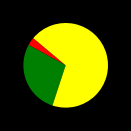

Is there a majority slice in this chart?

Yes